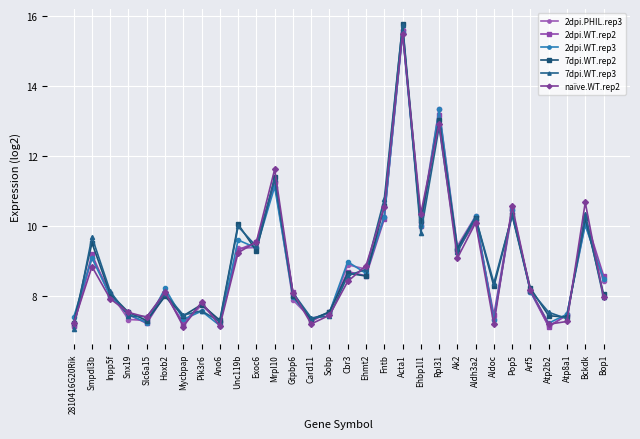

Is the value of 2dpi.PHIL.rep3 at Pik3r6 greater than the value of 7dpi.WT.rep3 at Arf5?

No